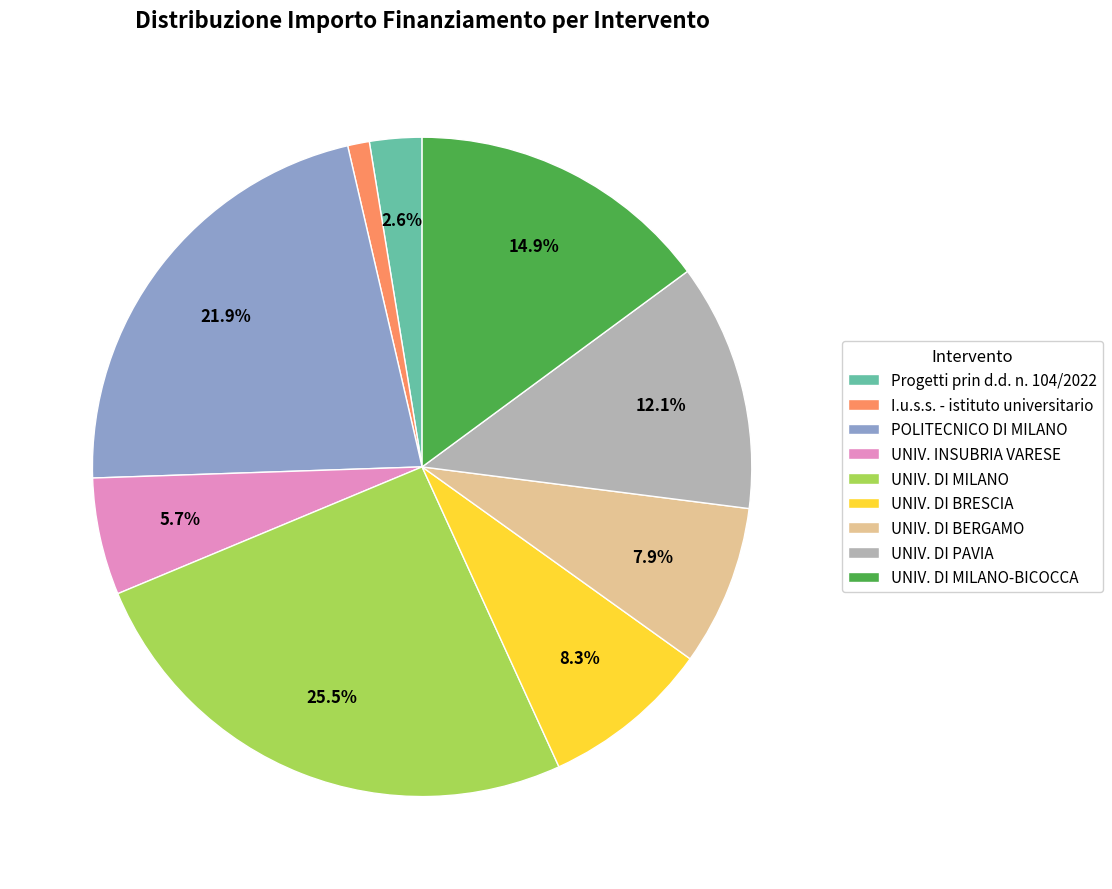

What is the ratio of the value at UNIV. DI MILANO-BICOCCA to the value at POLITECNICO DI MILANO?

0.7